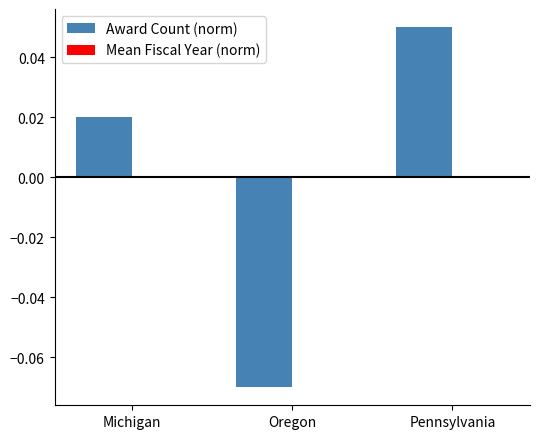

How many groups of bars are there?

3